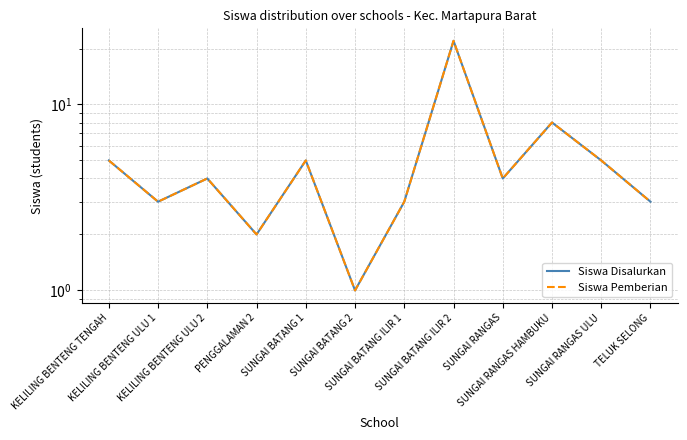

What is the sum of all Siswa Disalurkan values?

65